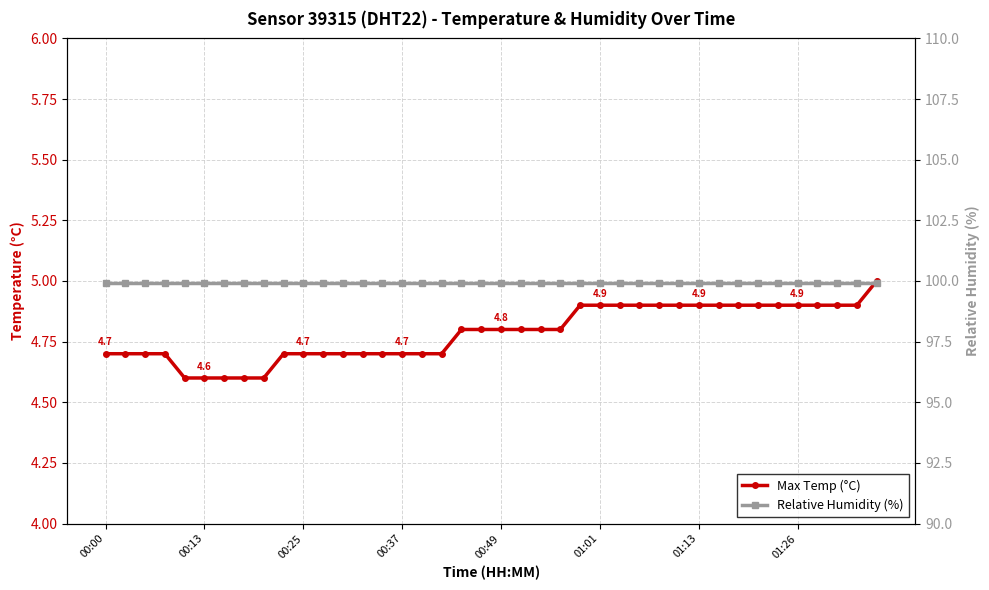

Reading left to right, list all the values displayed in this chart.

Max Temp (°C): 4.7	4.7	4.7	4.7	4.6	4.6	4.6	4.6	4.6	4.7	4.7	4.7	4.7	4.7	4.7	4.7	4.7	4.7	4.8	4.8	4.8	4.8	4.8	4.8	4.9	4.9	4.9	4.9	4.9	4.9	4.9	4.9	4.9	4.9	4.9	4.9	4.9	4.9	4.9	5.0
Relative Humidity (%): 99.9	99.9	99.9	99.9	99.9	99.9	99.9	99.9	99.9	99.9	99.9	99.9	99.9	99.9	99.9	99.9	99.9	99.9	99.9	99.9	99.9	99.9	99.9	99.9	99.9	99.9	99.9	99.9	99.9	99.9	99.9	99.9	99.9	99.9	99.9	99.9	99.9	99.9	99.9	99.9